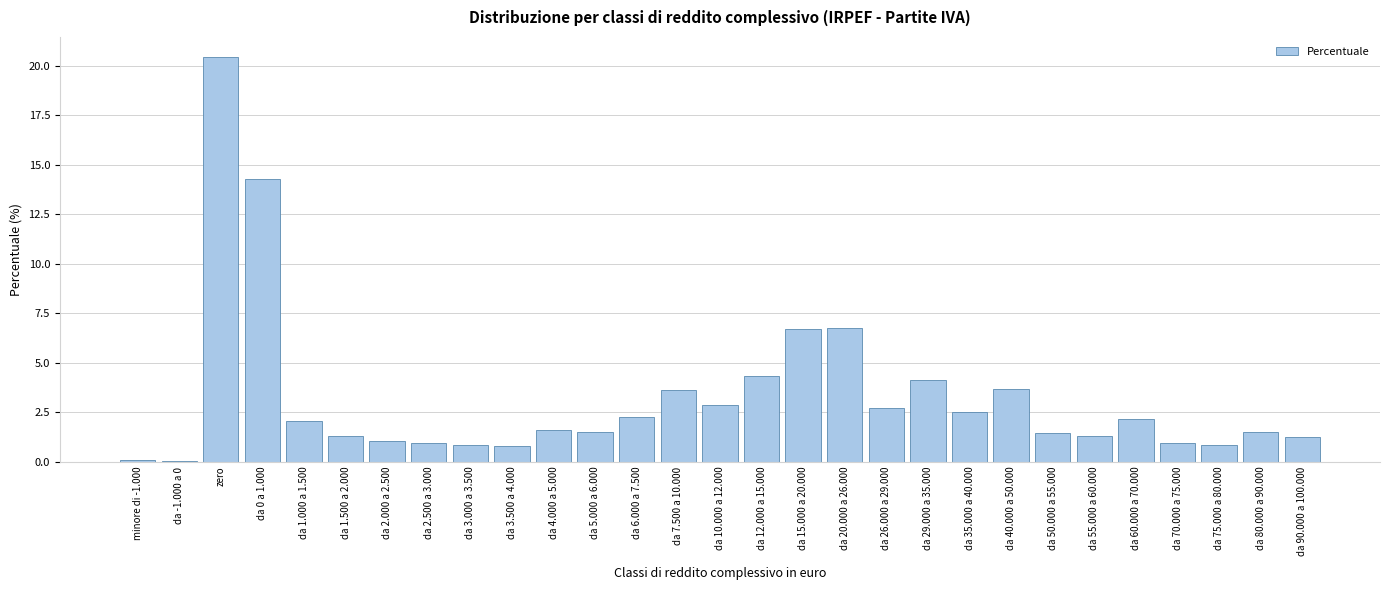

What is the maximum value shown in the chart?

20.4